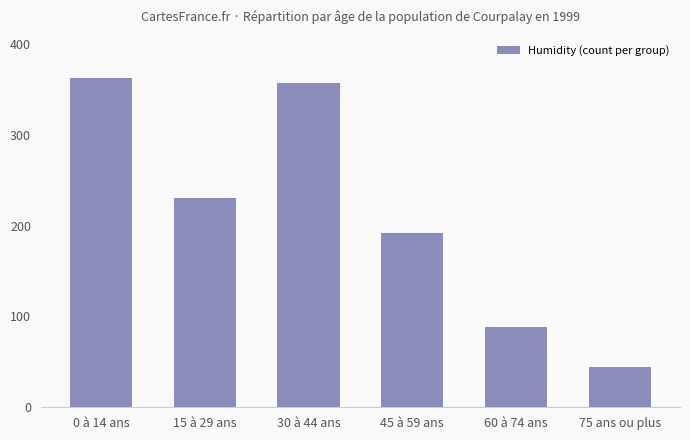

What is the sum of the values at 30 à 44 ans and 15 à 29 ans?

587